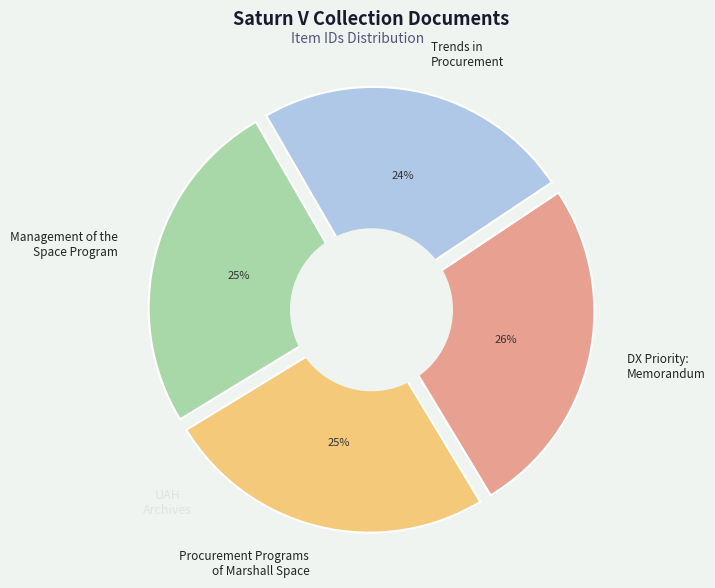

What percentage is the Trends in
Procurement slice, to the nearest percent?

24%